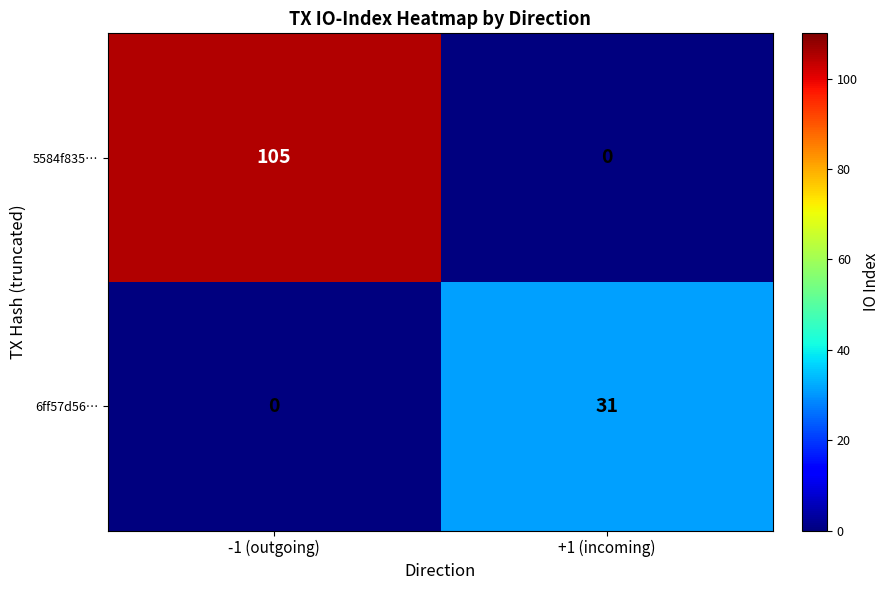

Rank the series at -1 (outgoing) from lowest to highest value.

6ff57d56…, 5584f835…